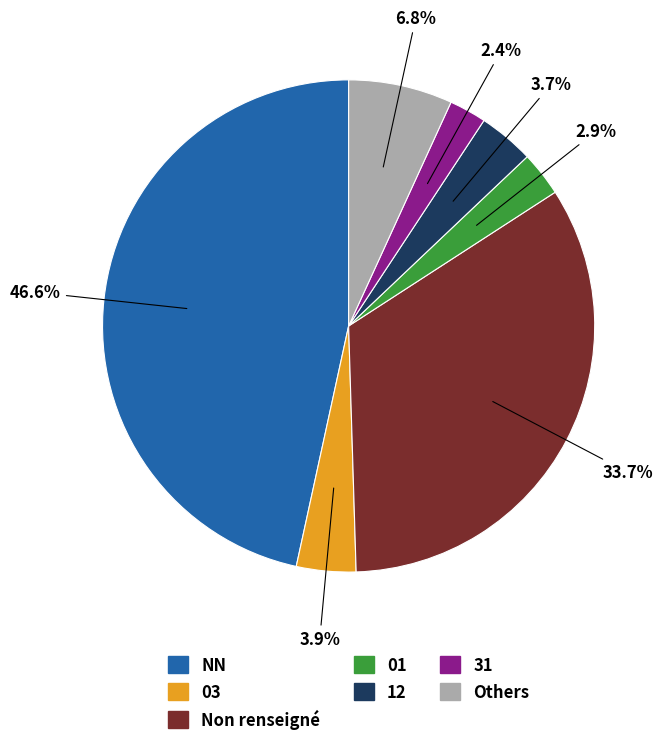

Is there any slice that represents more than half of the pie?

No